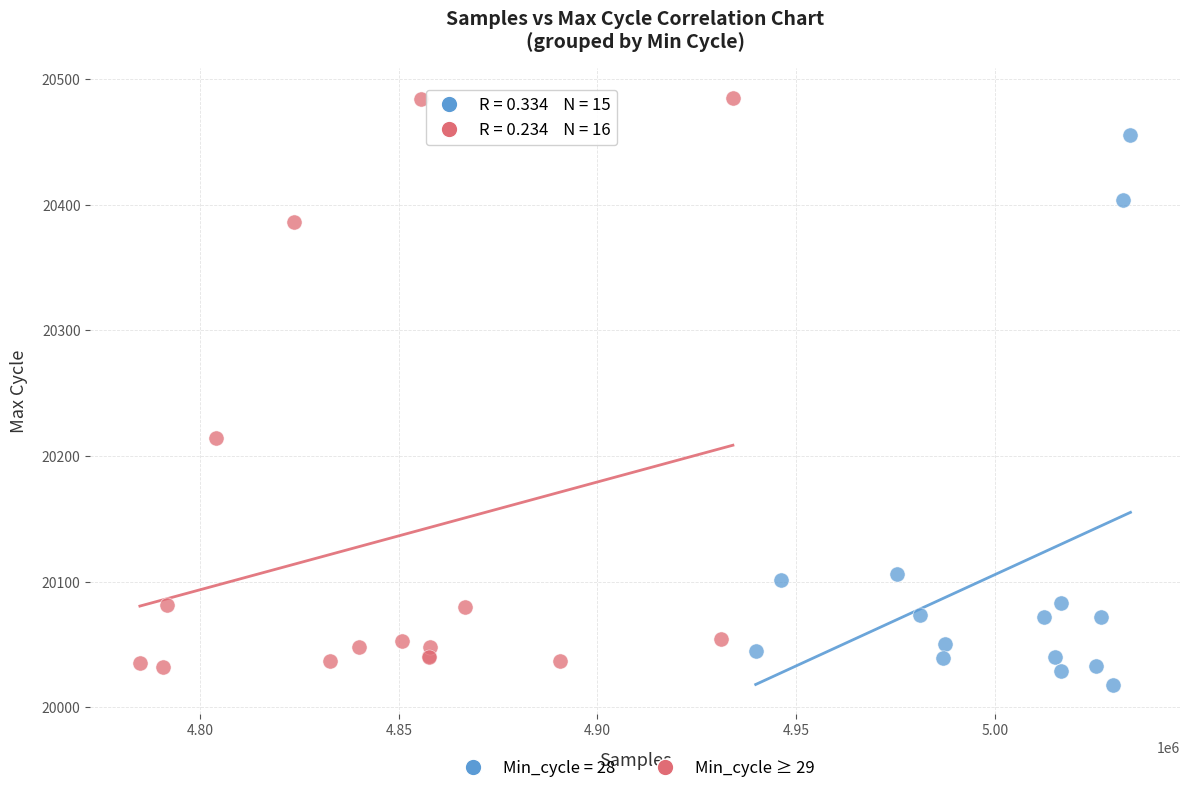

Which series has the largest Y range (max minus min)?

Min_cycle ≥ 29